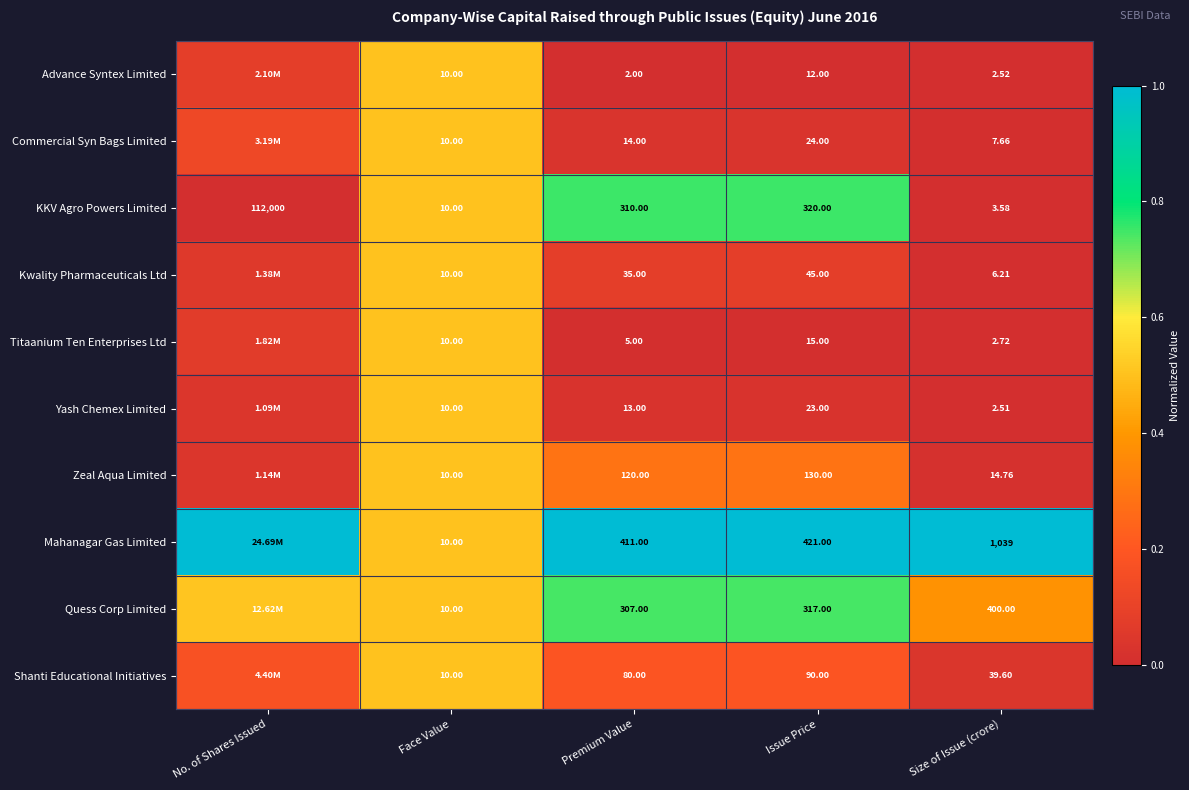

At Issue Price, list the series in order from largest to smallest.

Mahanagar Gas Limited, KKV Agro Powers Limited, Quess Corp Limited, Zeal Aqua Limited, Shanti Educational Initiatives, Kwality Pharmaceuticals Ltd, Commercial Syn Bags Limited, Yash Chemex Limited, Titaanium Ten Enterprises Ltd, Advance Syntex Limited